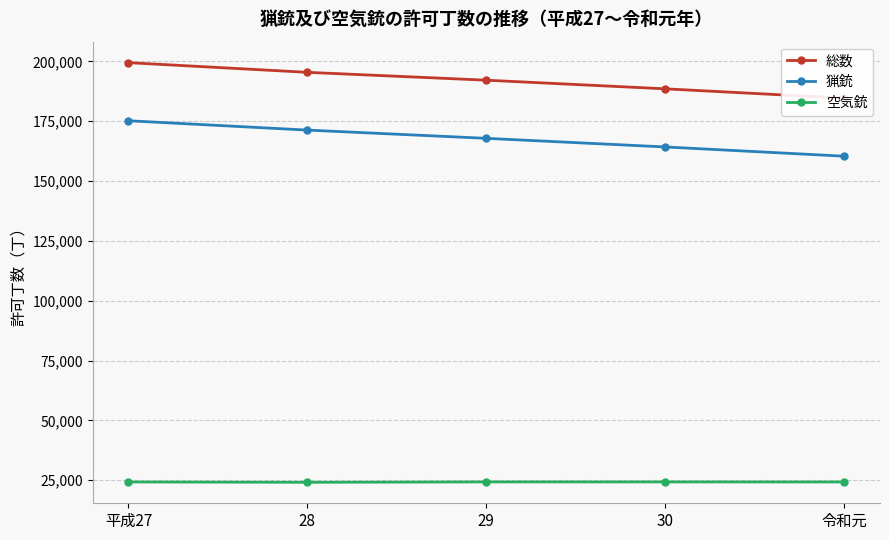

In 空気銃, how many points are lower than both neighbors (excluding endpoints)?

1